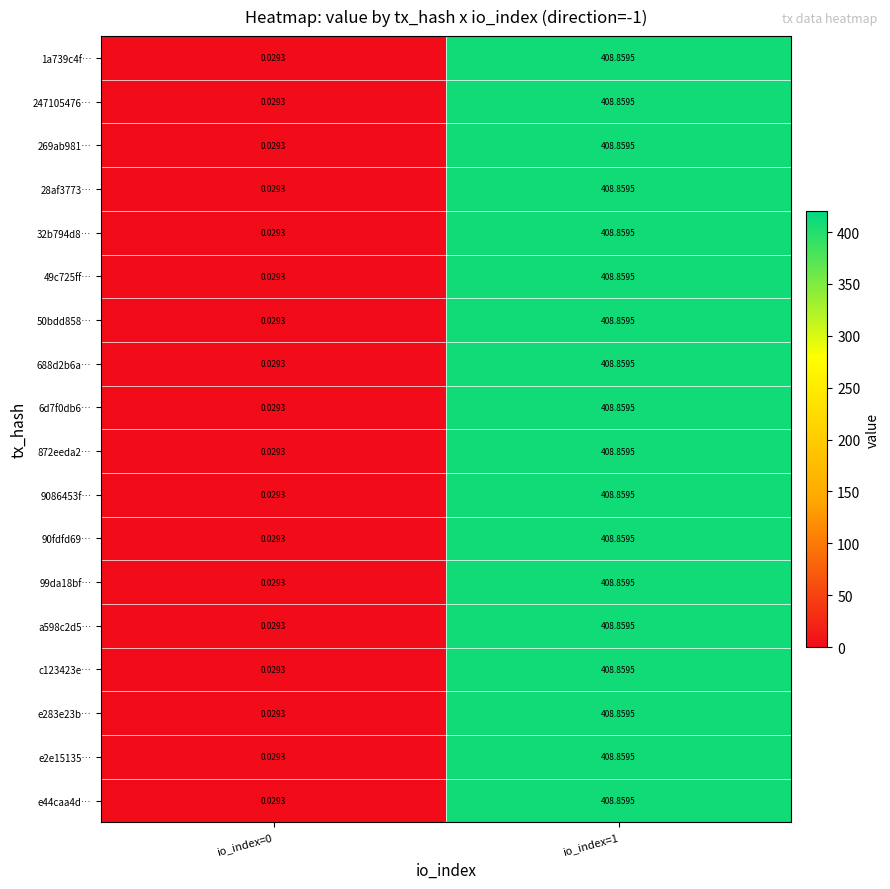

How many data points in 1a739c4f… are above 408?

1